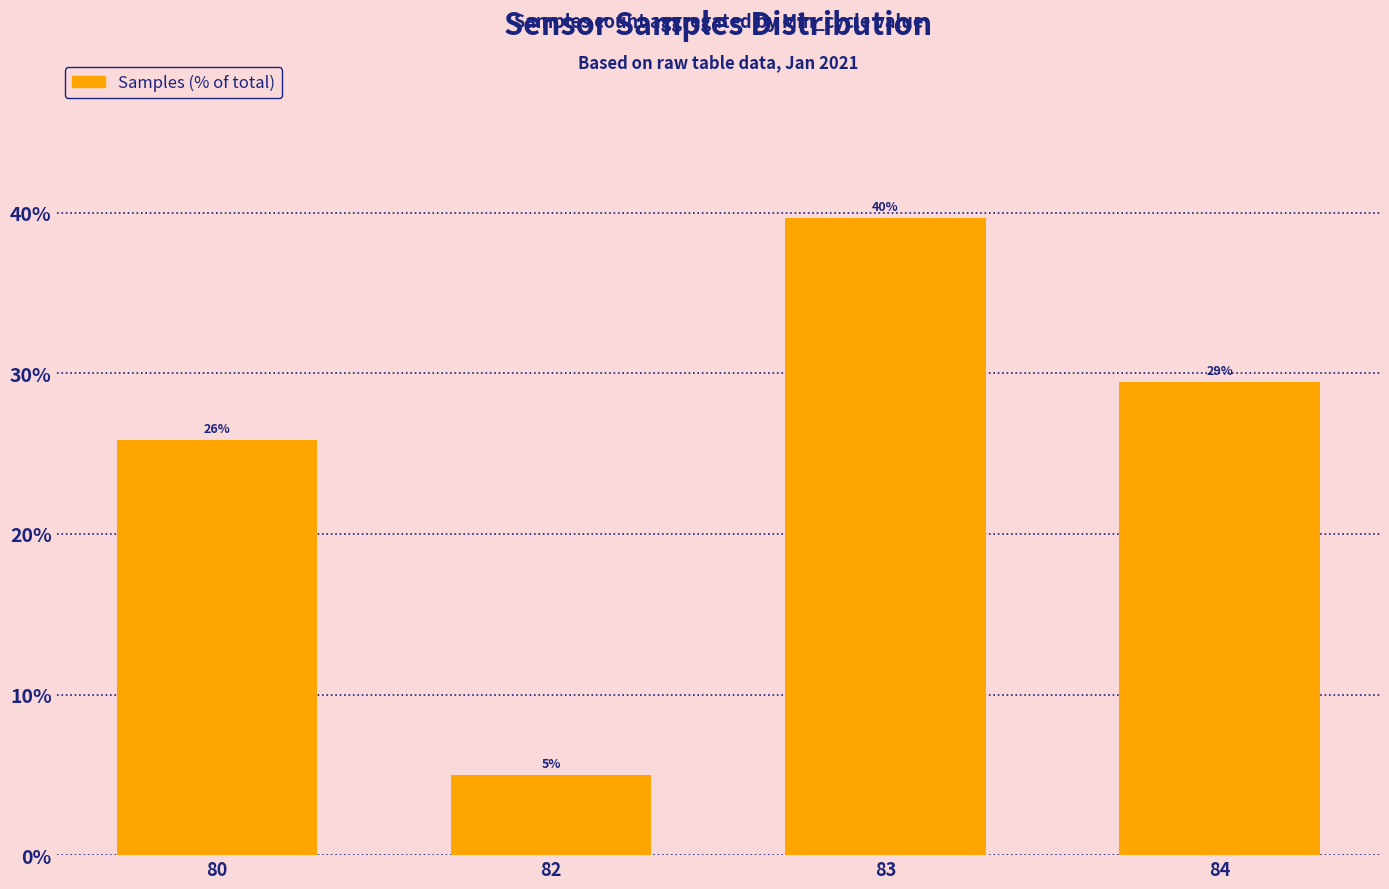

What is the maximum value shown in the chart?

39.7